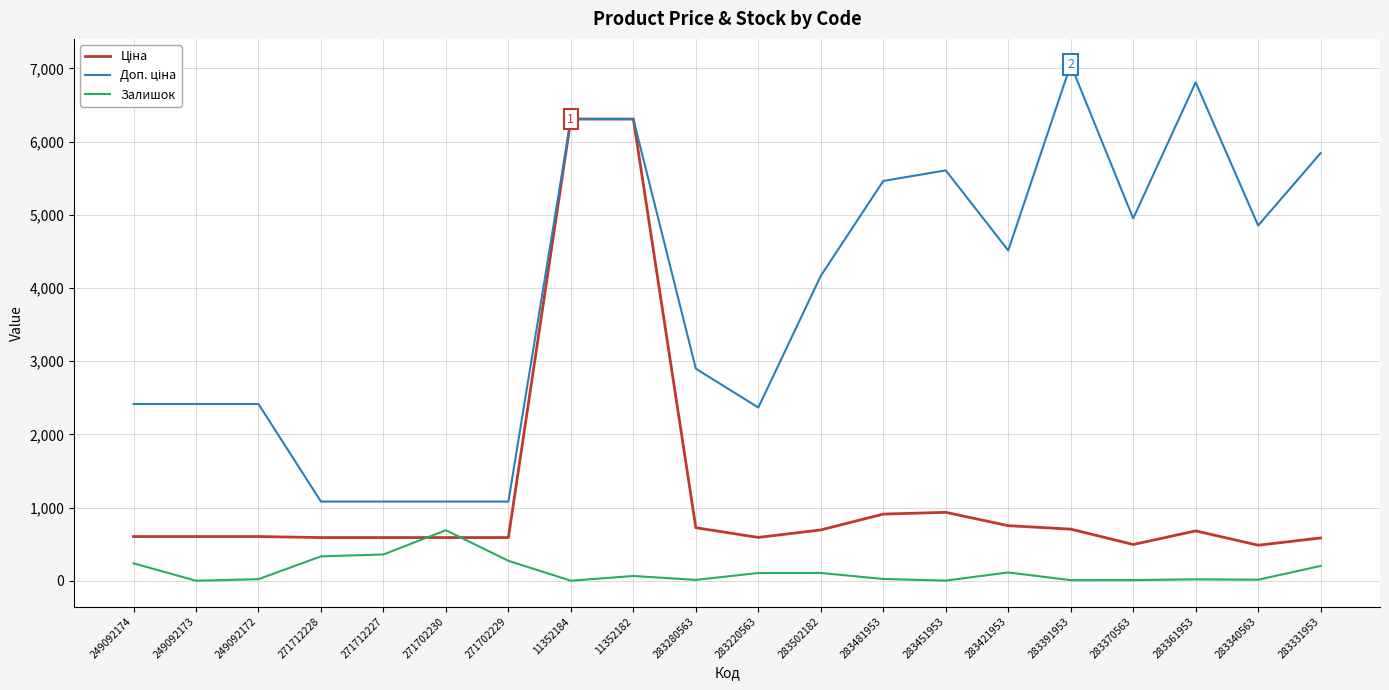

What is the difference between the highest and lowest values at 271702229?

809.7